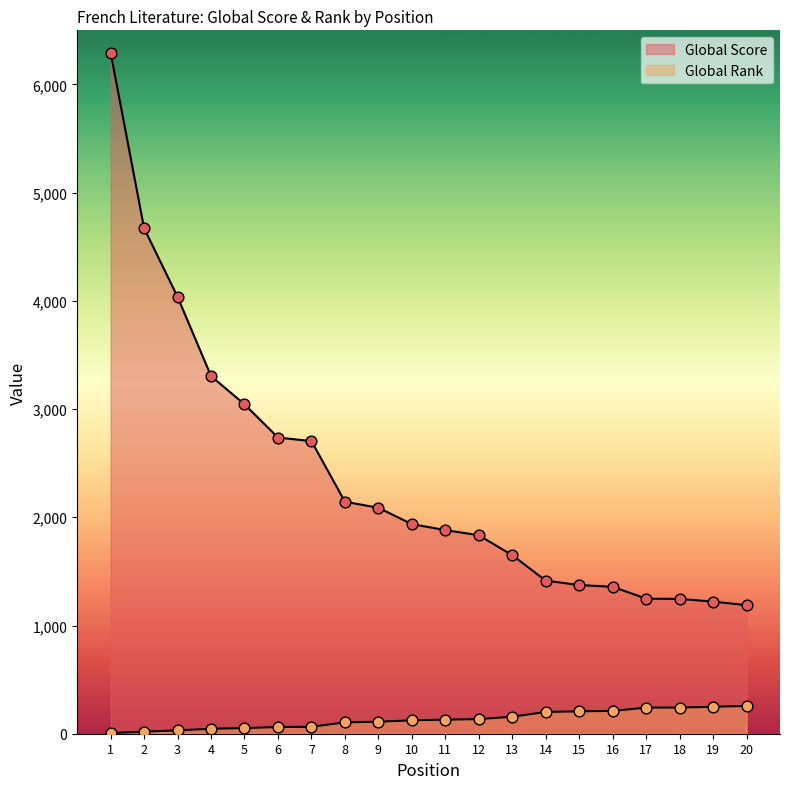

Which series has the largest Y range (max minus min)?

Global Score